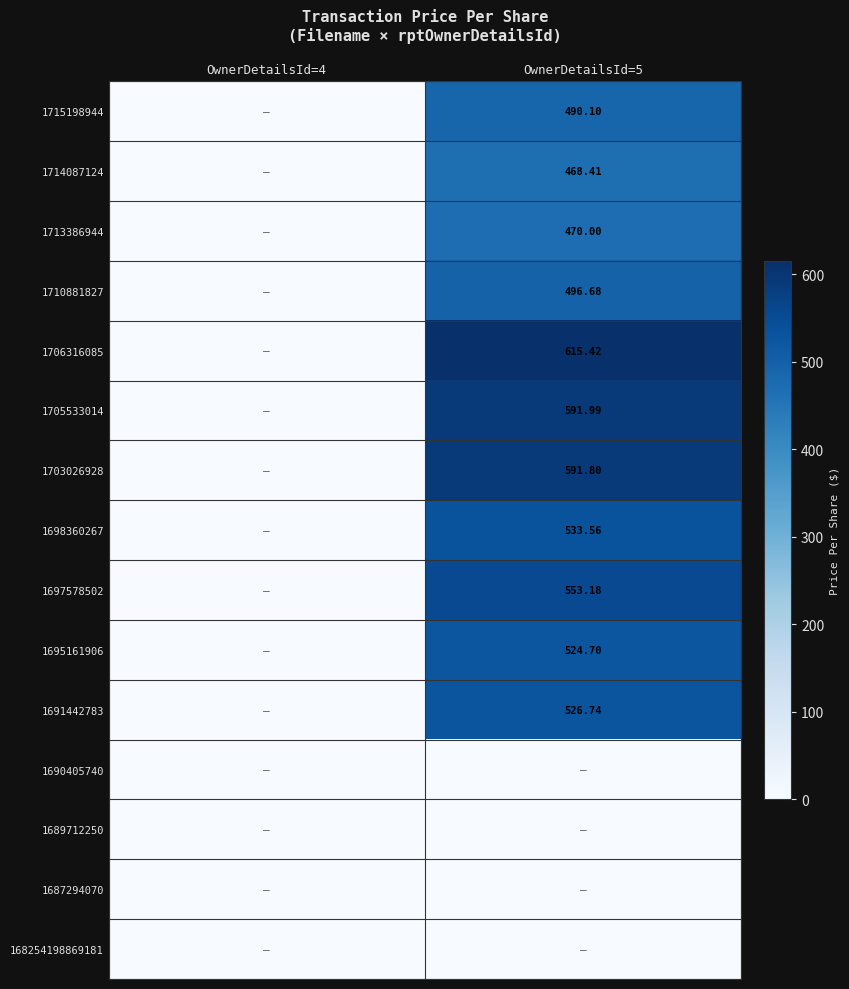

At how many categories does at least one series exceed 413?

1